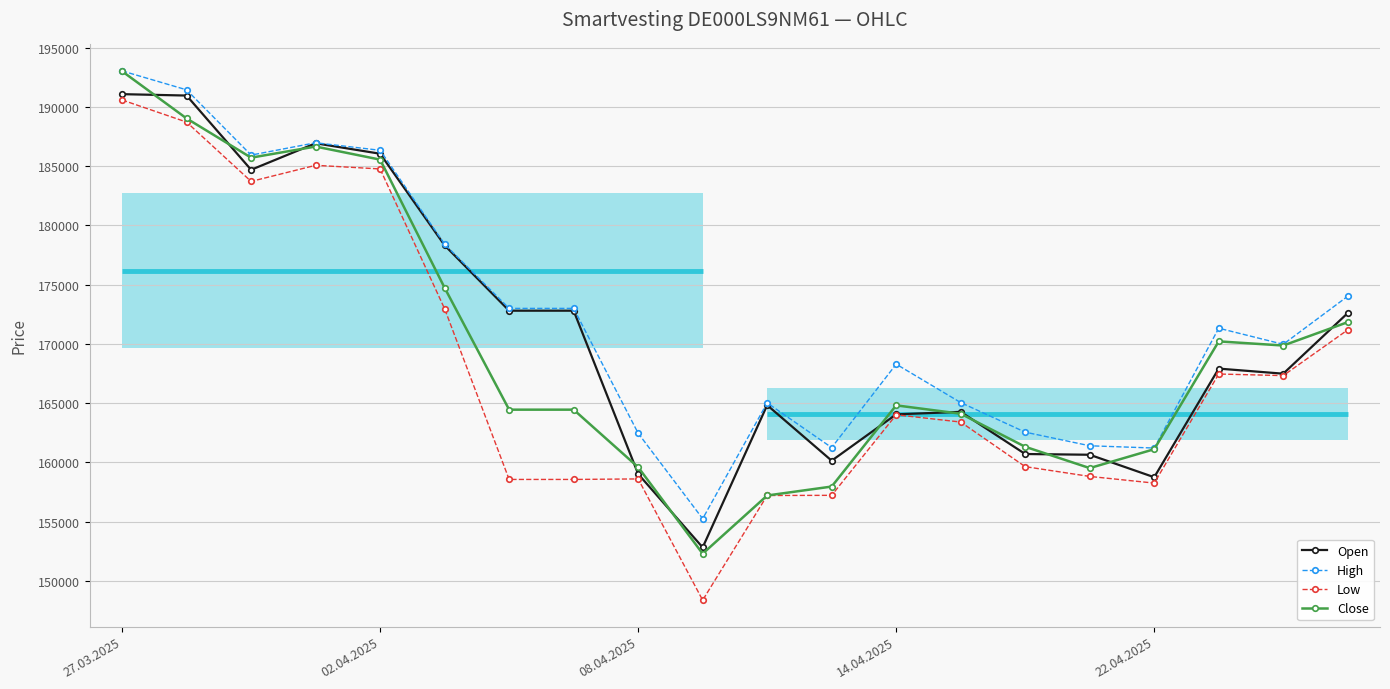

What is the sum of all Close values?

3393474